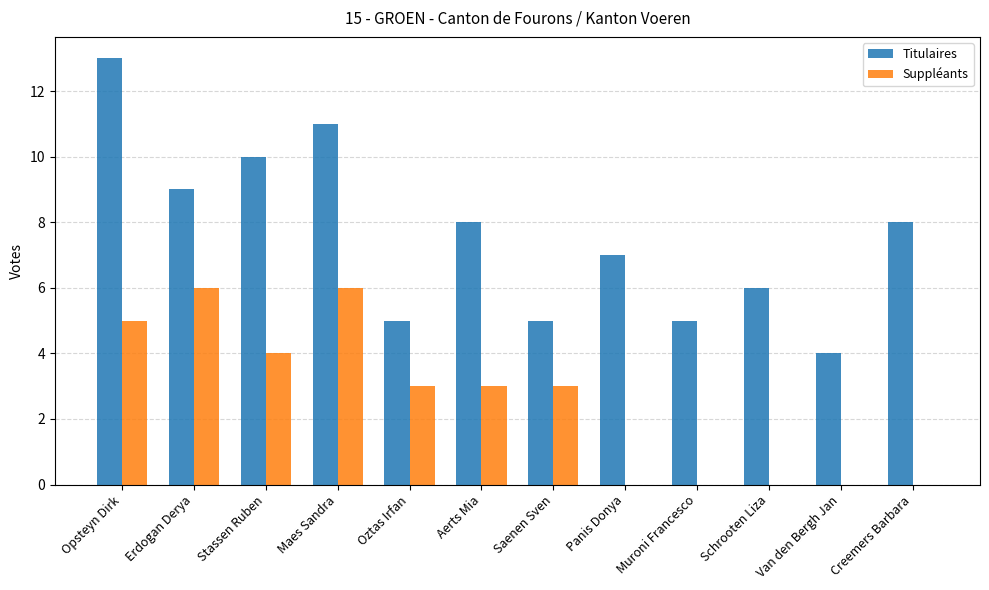

Is it true that Suppléants equals 6 at Erdogan Derya?

True